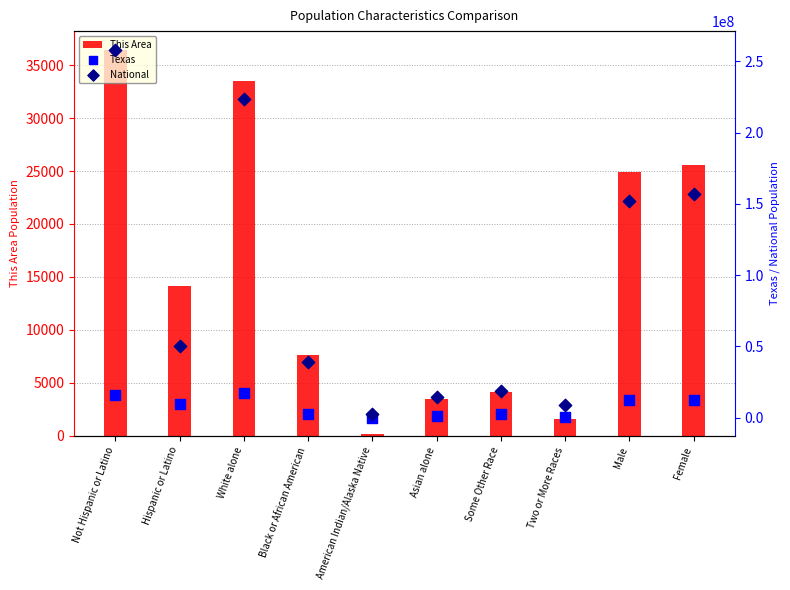

Which series contains the highest Y value?

National